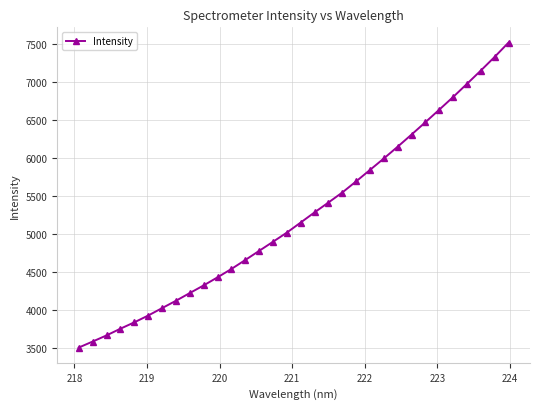

What is the sum of all values?

167476.7